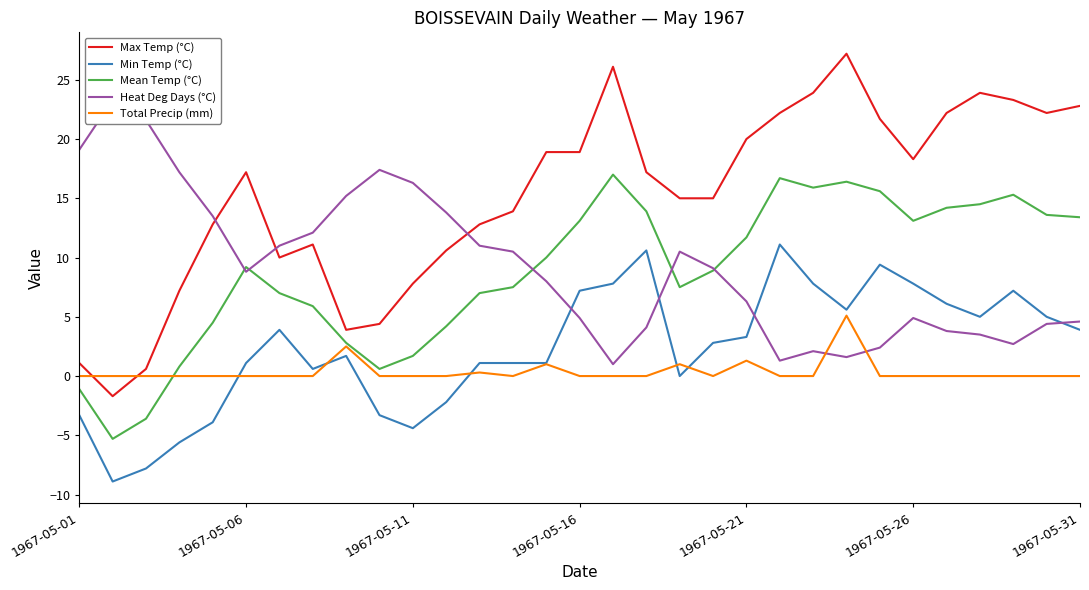

What position from the right is 14?

17